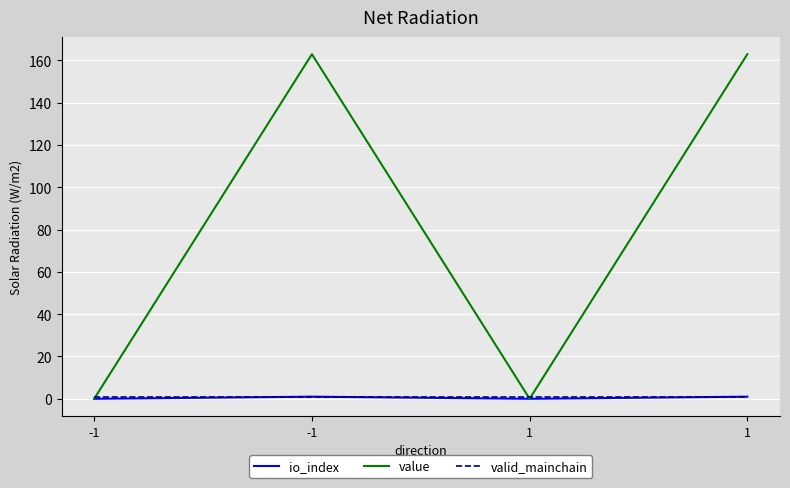

List the series in order of their peak value, highest first.

value, io_index, valid_mainchain